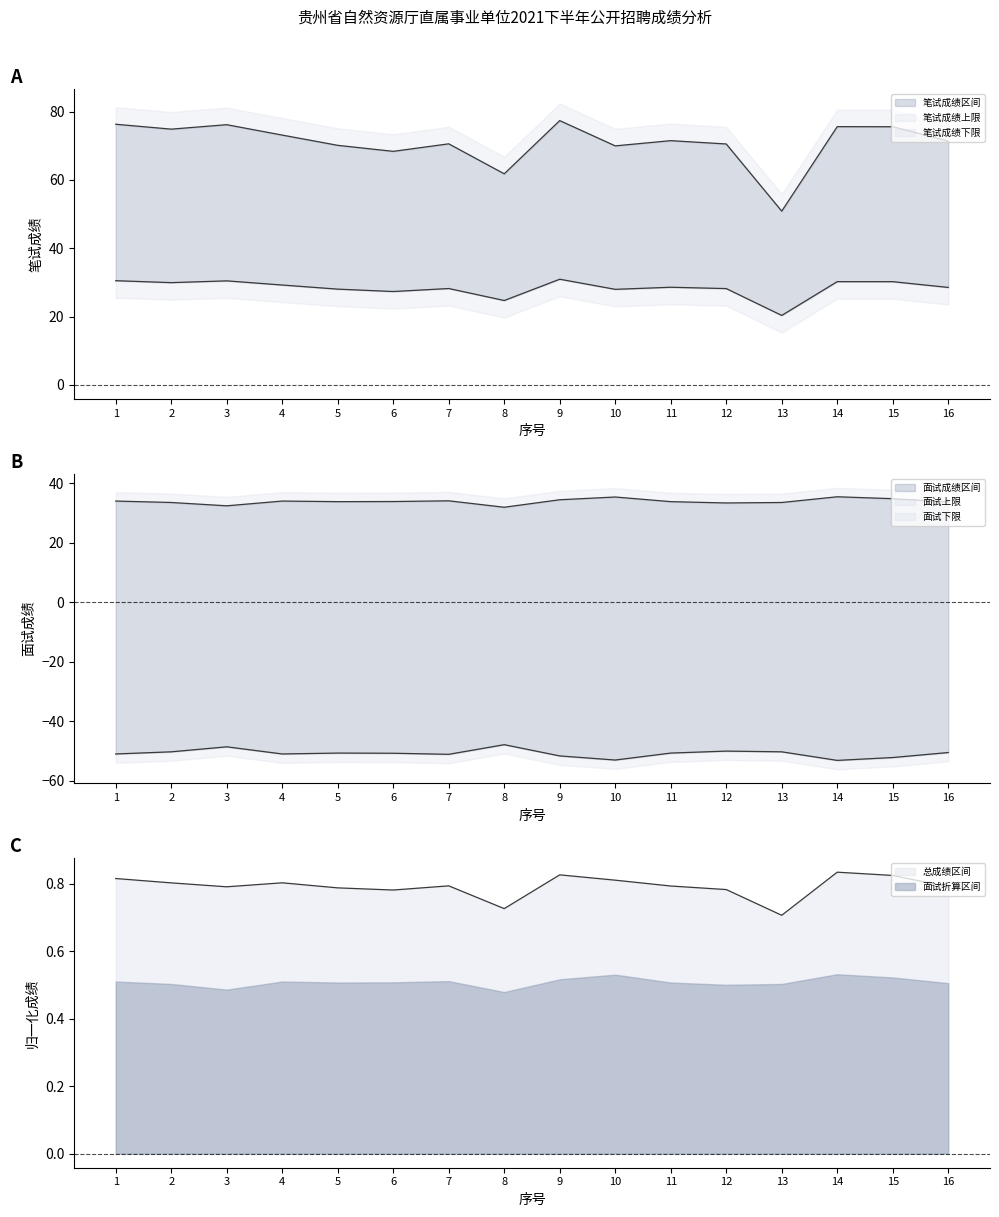

Which series has the largest total across all categories?

笔试成绩